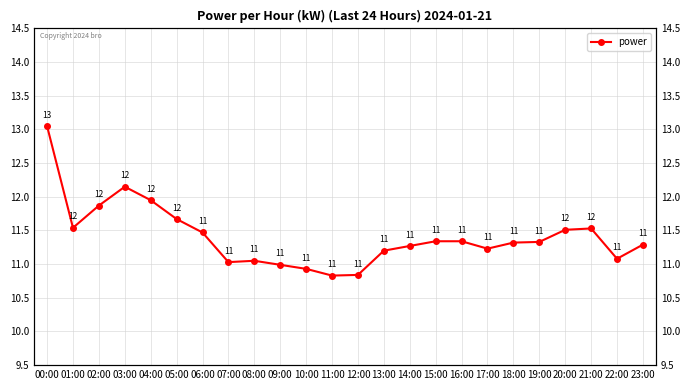

What is the value of the 23rd point from the left?

11.1